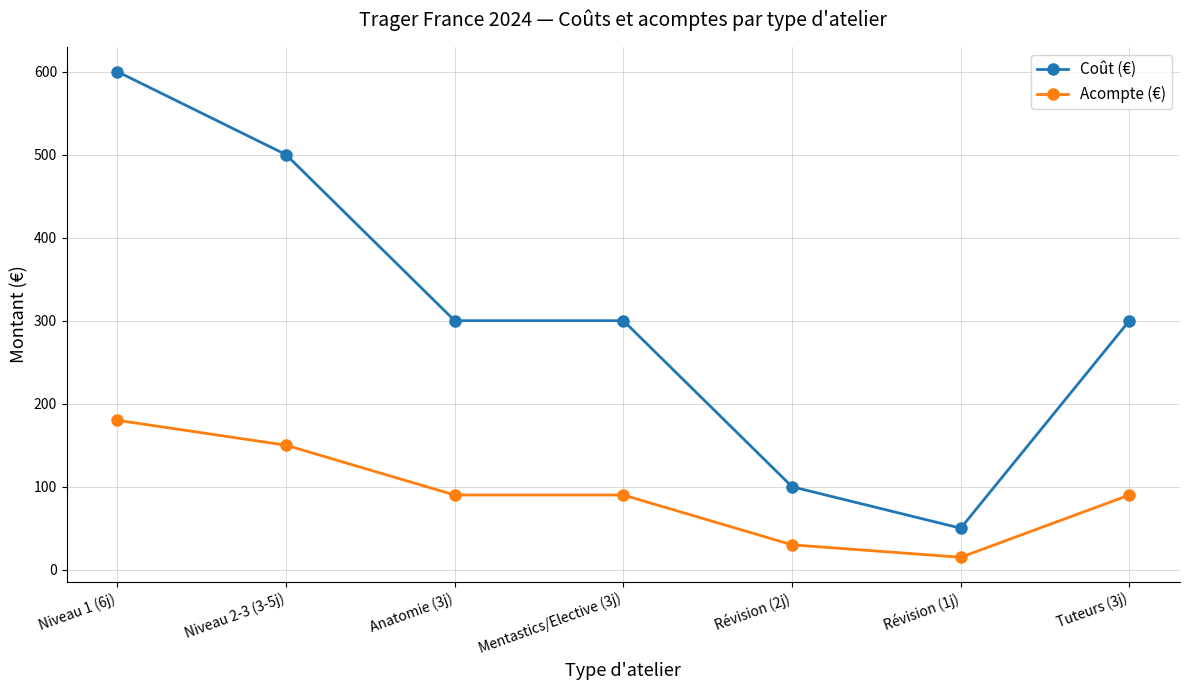

What is the label of the 5th point from the left?

Révision (2j)